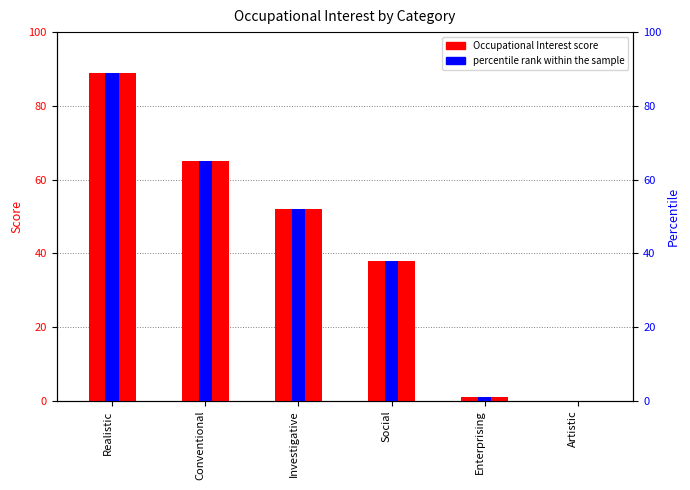

Which category has the lowest value in the percentile rank within the sample series?

Artistic